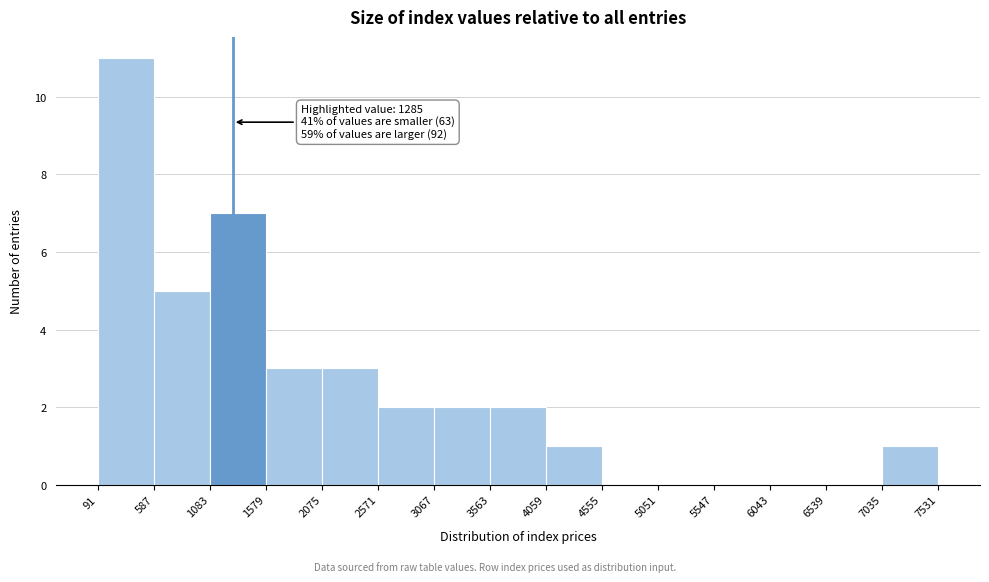

Over which range of the x-axis is the bar tallest?

91 to 587